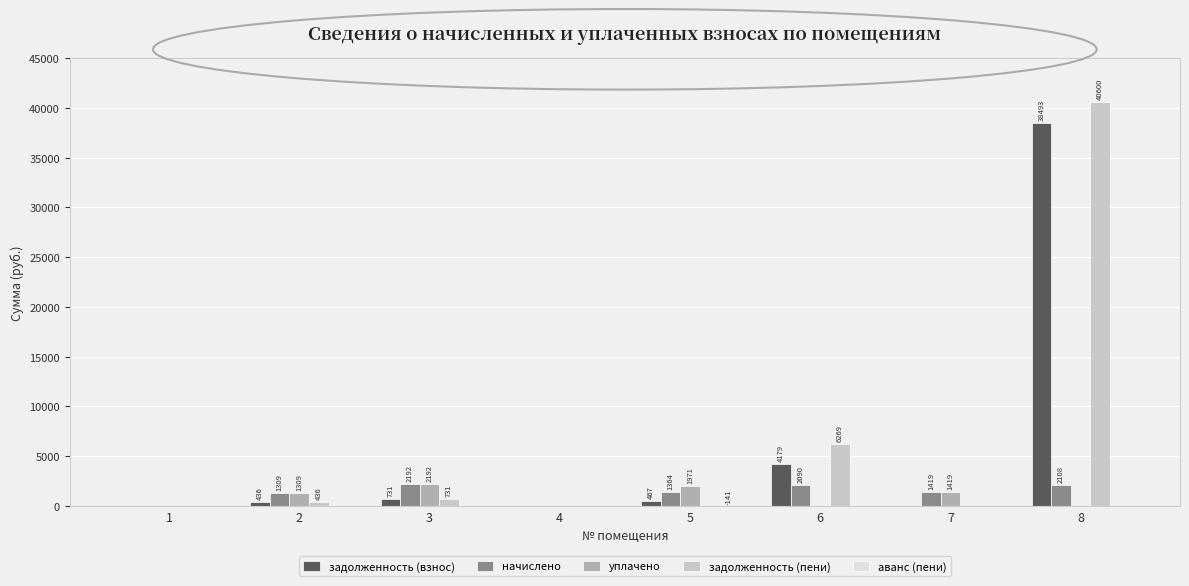

How many values in начислено are above zero?

6